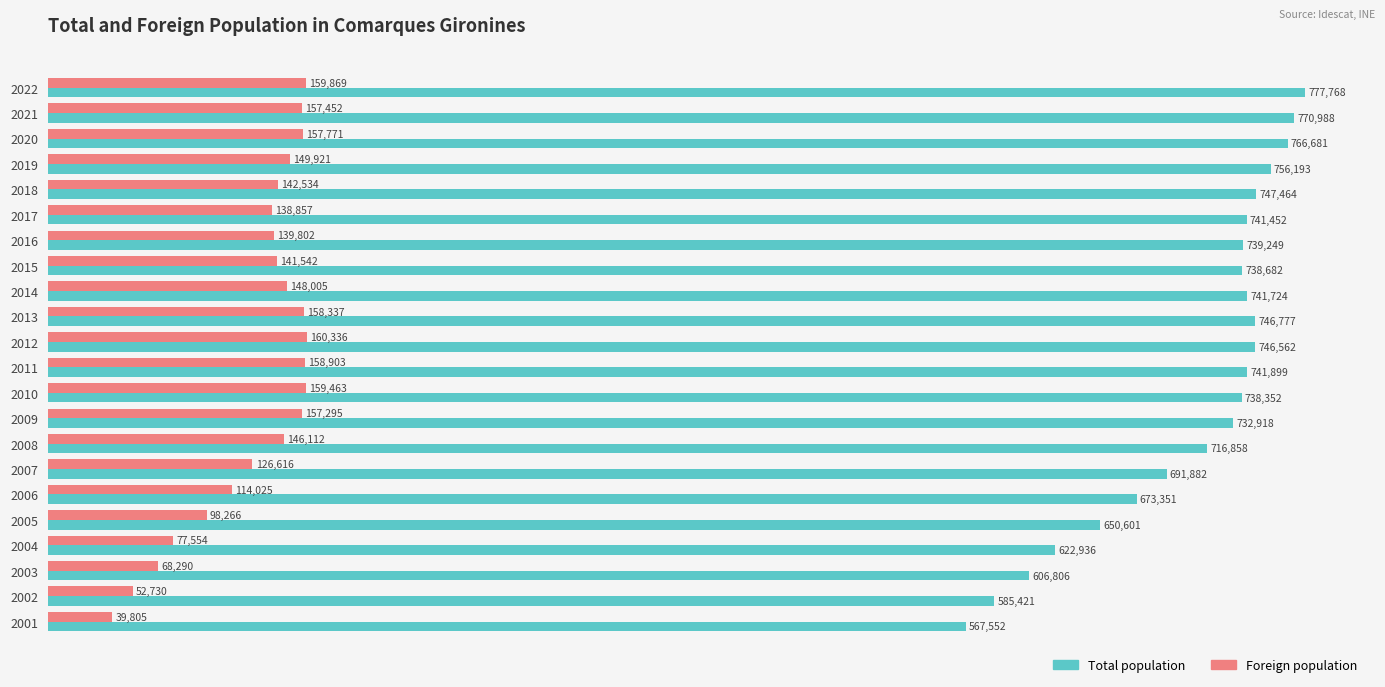

True or false: Total population has a value of 381198 at 2007.

False